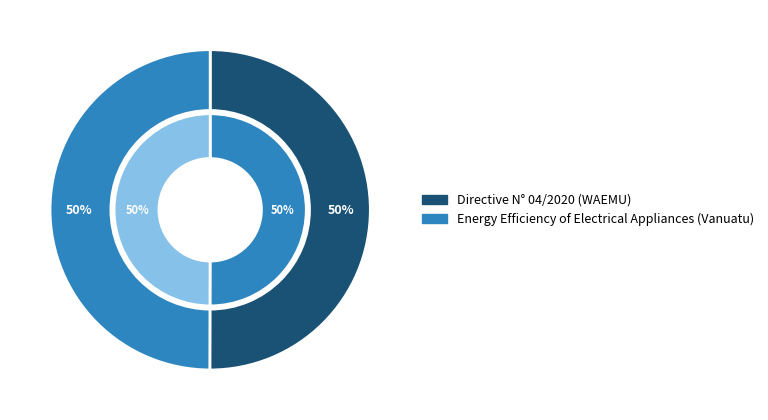

Which category has the biggest portion of the pie?

Directive N° 04/2020/Cm/Uemoa